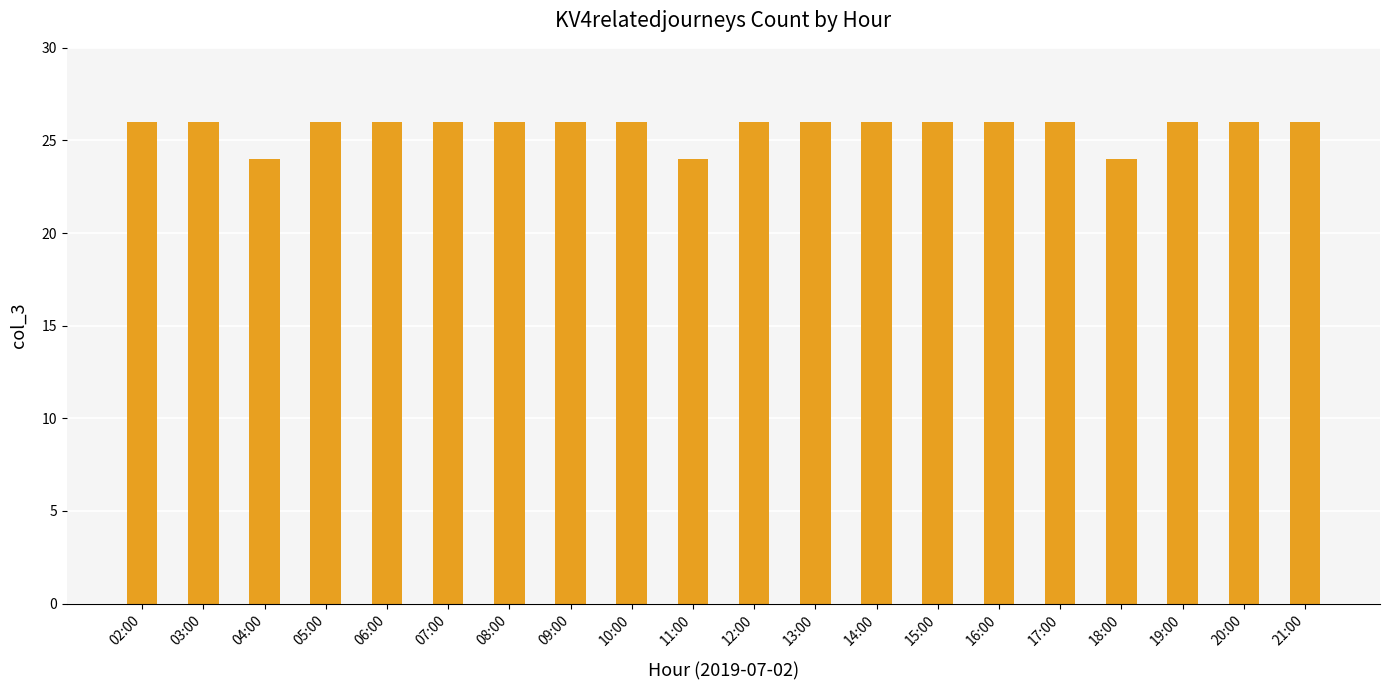

What is the label of the 13th bar from the right?

09:00